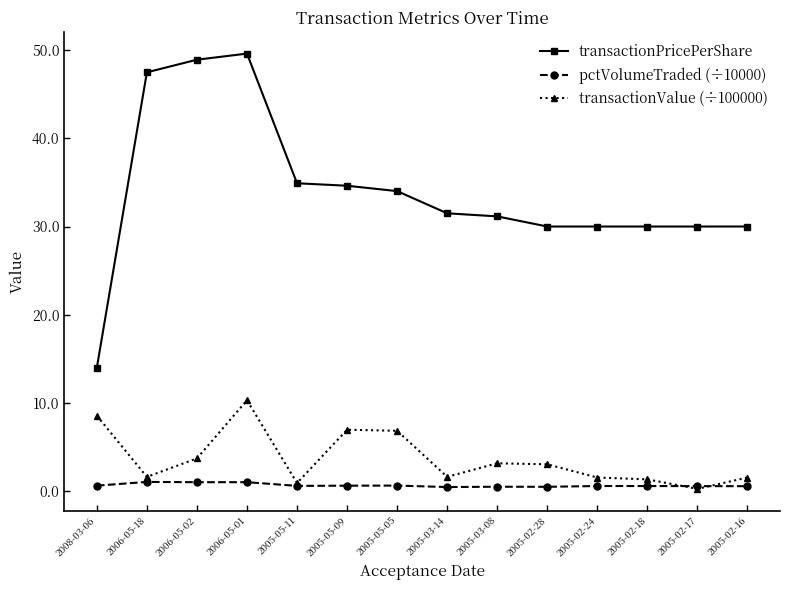

What value does the transactionPricePerShare series have at 2006-05-02?

48.9